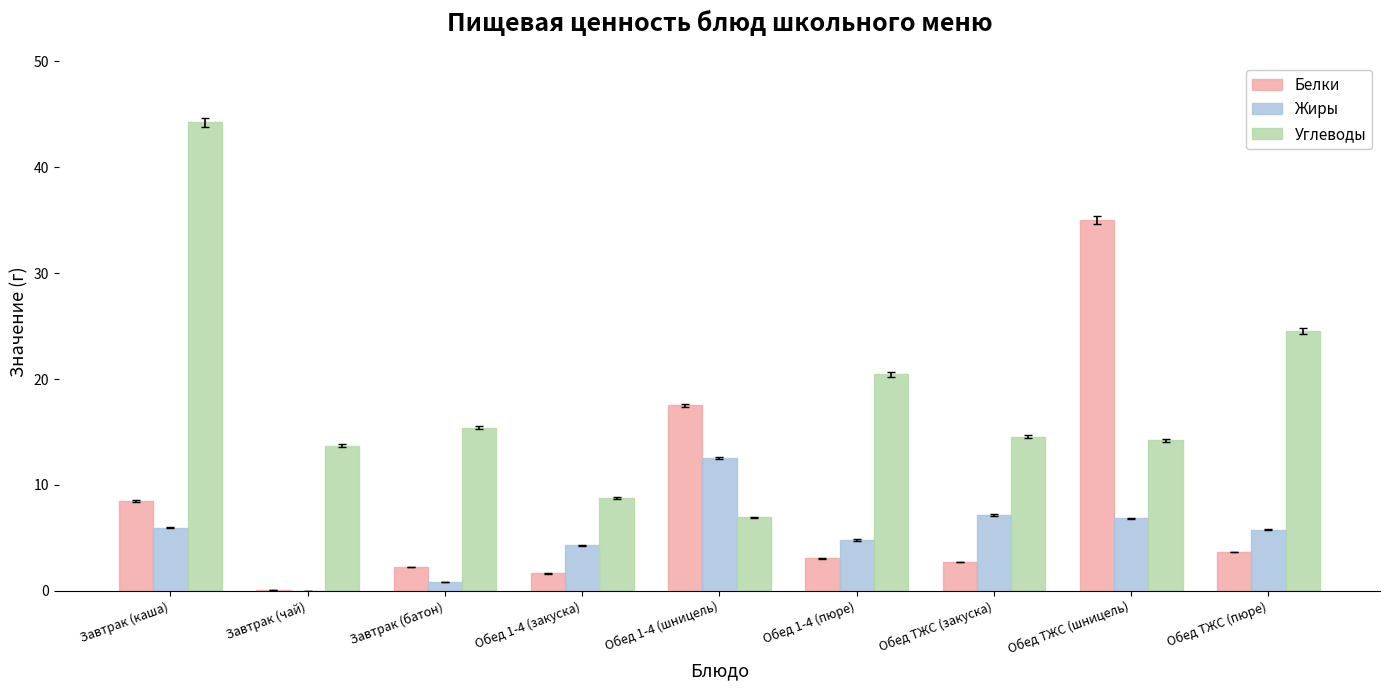

What is the sum of all Жиры values?

48.3